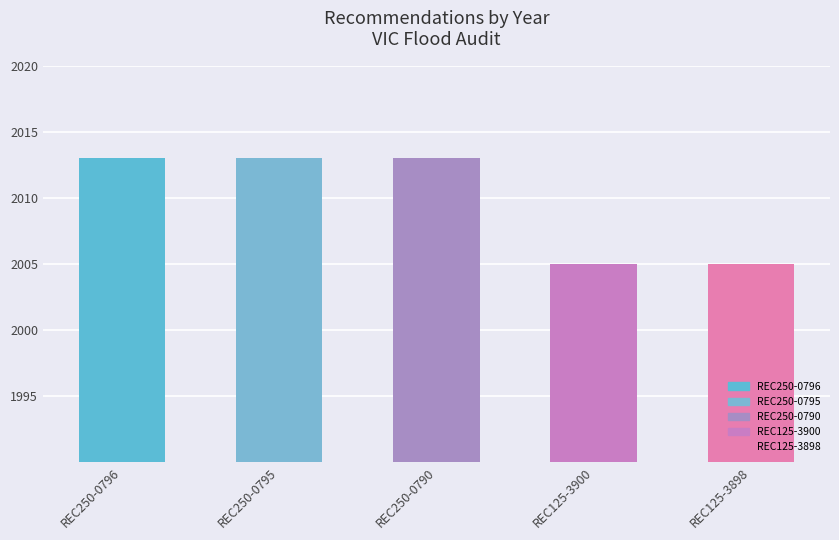

Reading left to right, list all the values displayed in this chart.

REC250-0796=2013	REC250-0795=2013	REC250-0790=2013	REC125-3900=2005	REC125-3898=2005